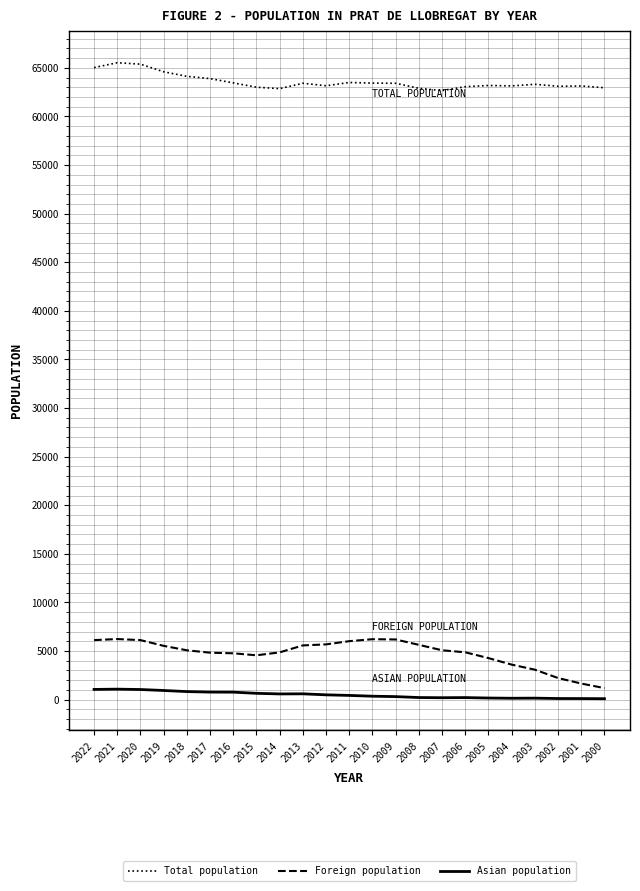

Is the value of Asian population at 2006 greater than the value of Total population at 2009?

No